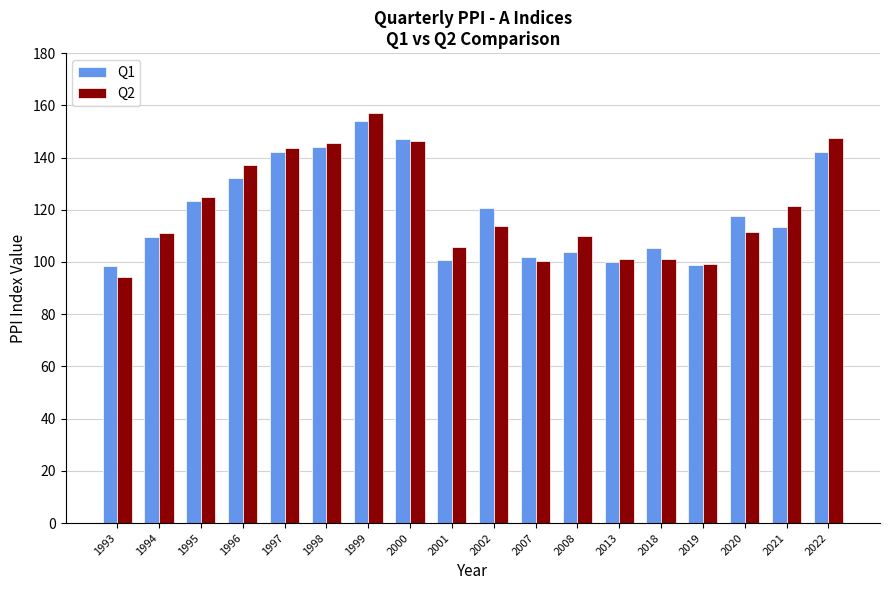

At which category is the sum across all series the highest?

1999